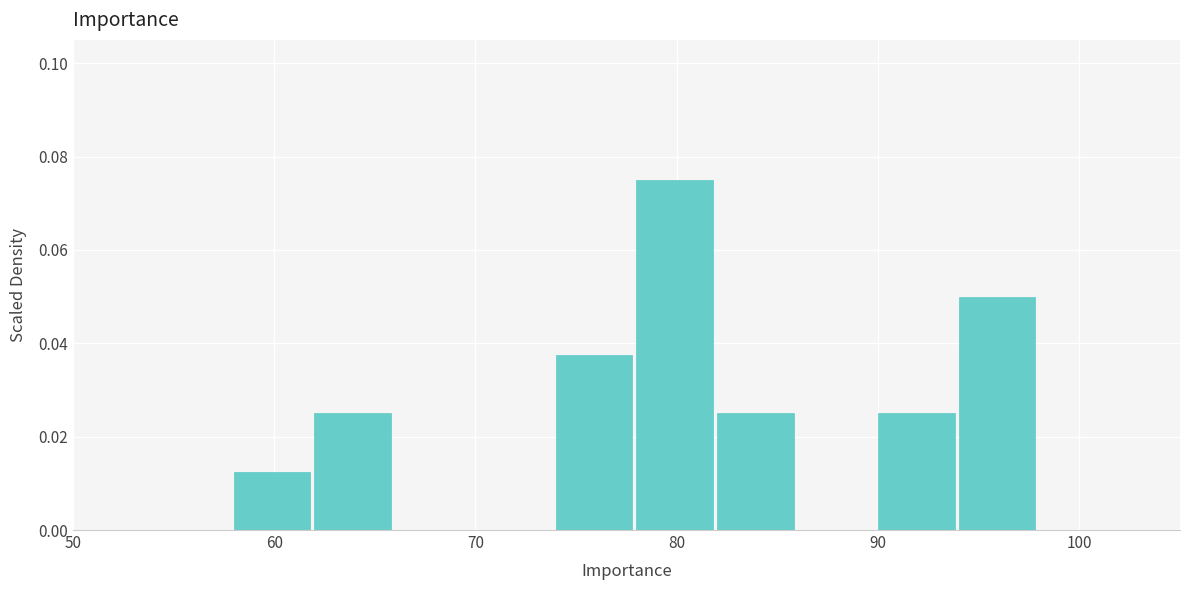

Reading left to right, list every bar in this chart as the range it spans on the x-axis followed by its height. The values are not printed on the chart, so give them approximately, as read against the axis.

58 to 62: 0.012
62 to 66: 0.026
66 to 70: 0
70 to 74: 0
74 to 78: 0.038
78 to 82: 0.076
82 to 86: 0.026
86 to 90: 0
90 to 94: 0.026
94 to 98: 0.050